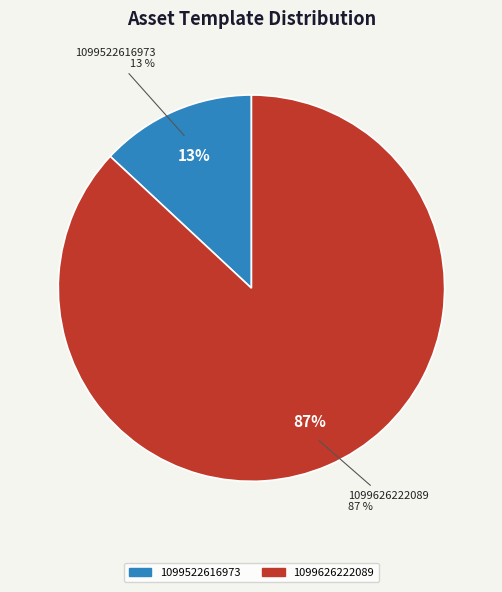

To the nearest percent, what portion does 1099626222089 represent?

87%